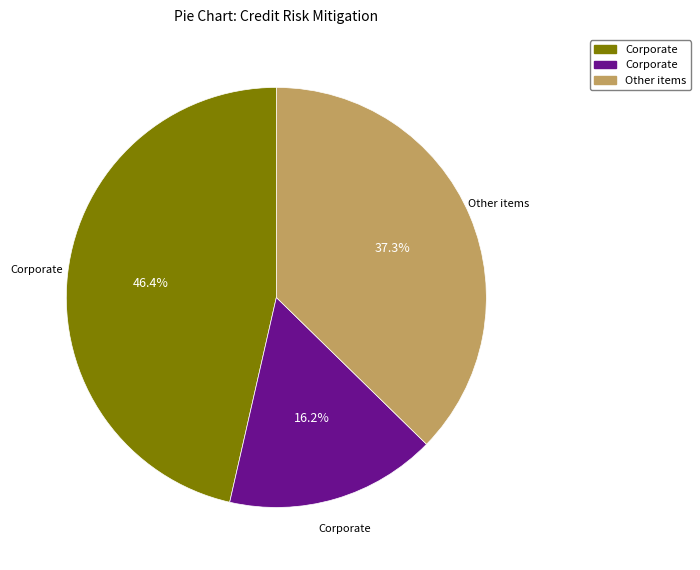

Does any single category account for the majority?

No